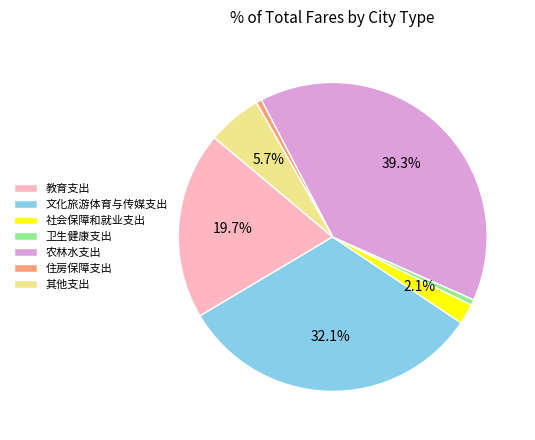

Is there a majority slice in this chart?

No